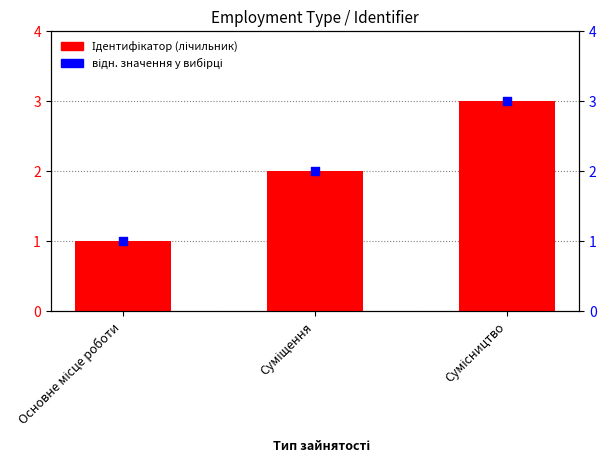

What are all the series names shown in the legend?

Ідентифікатор, відн. значення